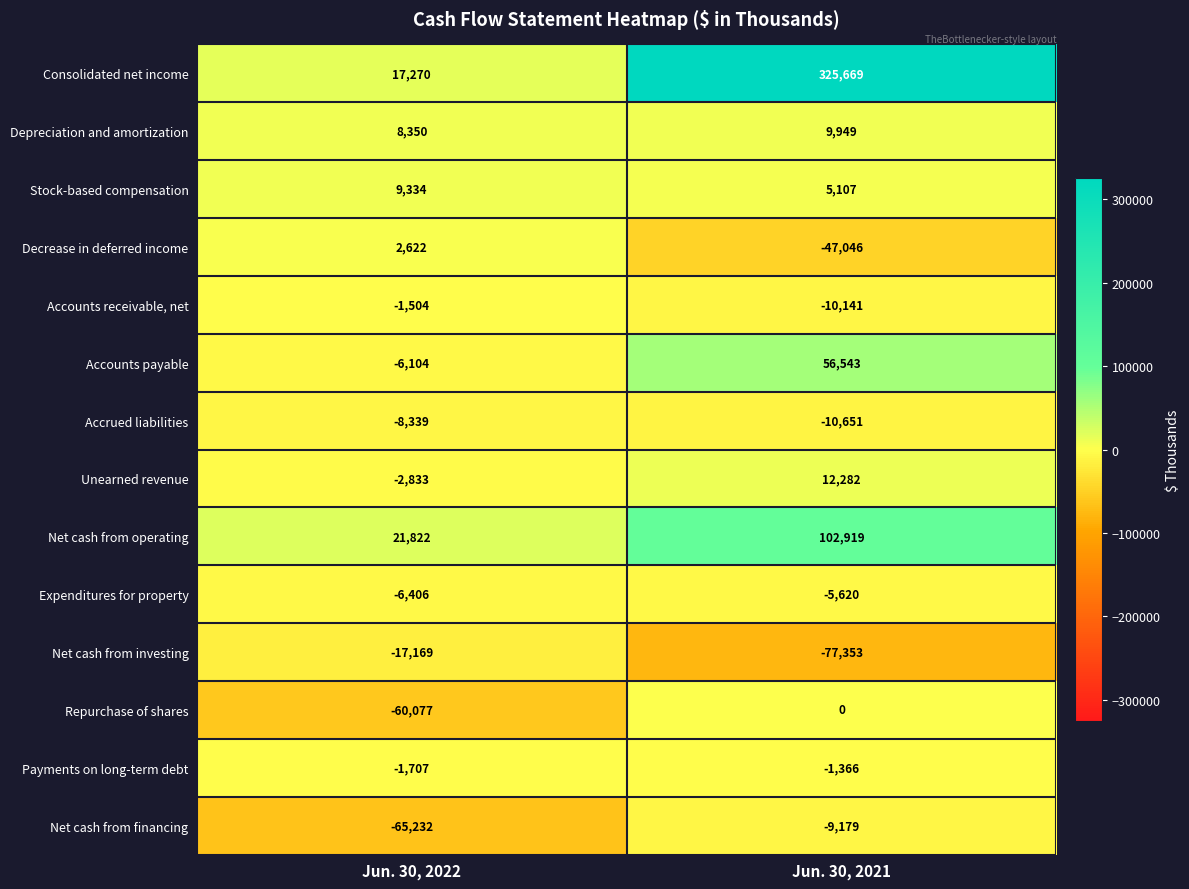

List the series in order of their peak value, lowest first.

Net cash from investing, Net cash from financing, Accrued liabilities, Expenditures for property, Accounts receivable, net, Payments on long-term debt, Repurchase of shares, Decrease in deferred income, Stock-based compensation, Depreciation and amortization, Unearned revenue, Accounts payable, Net cash from operating, Consolidated net income